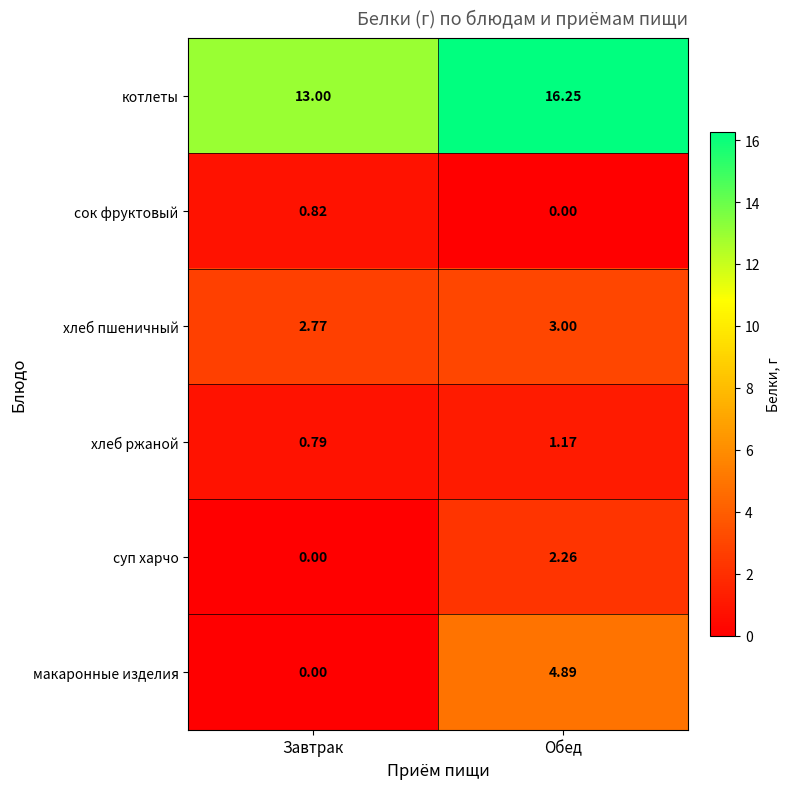

Which category has the highest value in the сок фруктовый series?

Завтрак